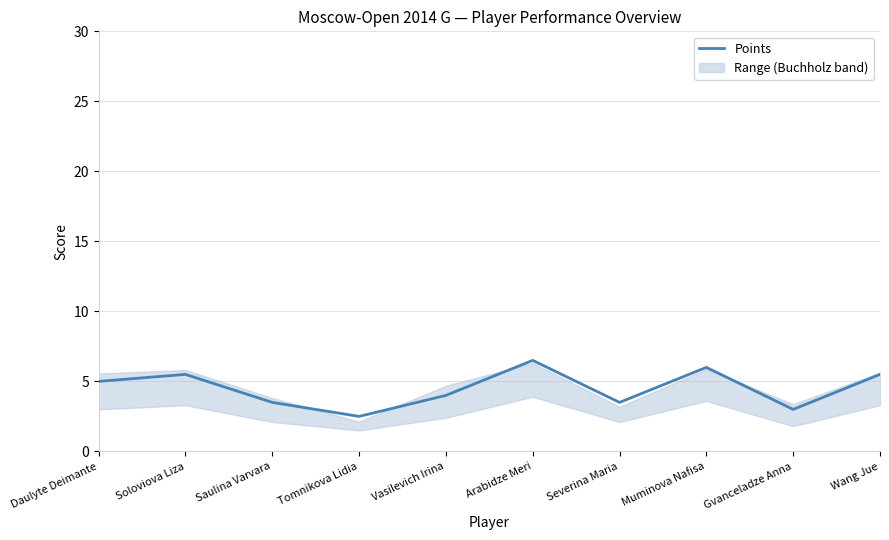

Rank the categories by value from highest to lowest.

Arabidze Meri, Muminova Nafisa, Soloviova Liza, Wang Jue, Daulyte Deimante, Vasilevich Irina, Saulina Varvara, Severina Maria, Gvanceladze Anna, Tomnikova Lidia